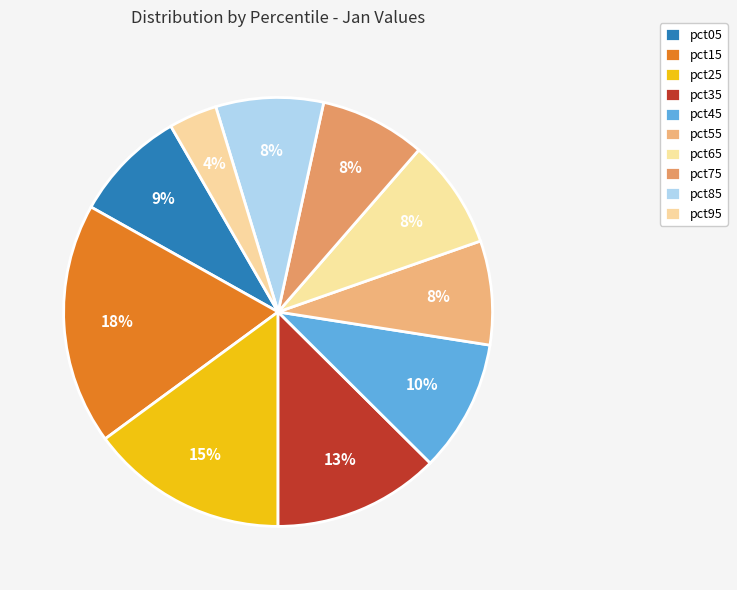

To the nearest percent, what is the difference between the pct95 and pct85 slice percentages?

4%